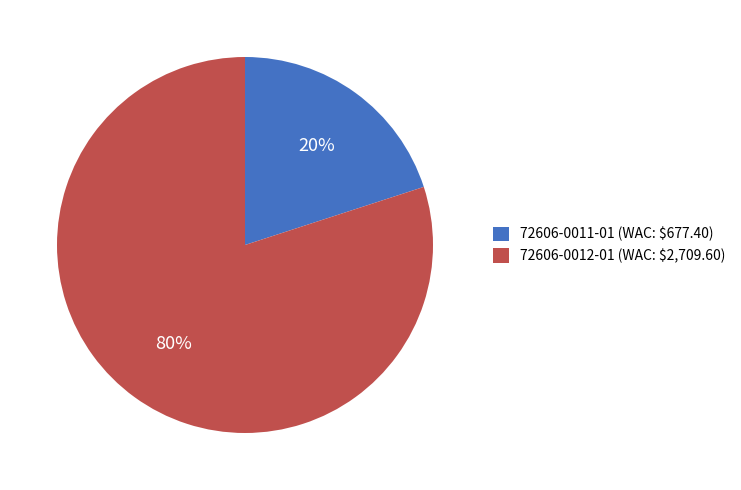

Rank the categories by value from highest to lowest.

72606-0012-01, 72606-0011-01